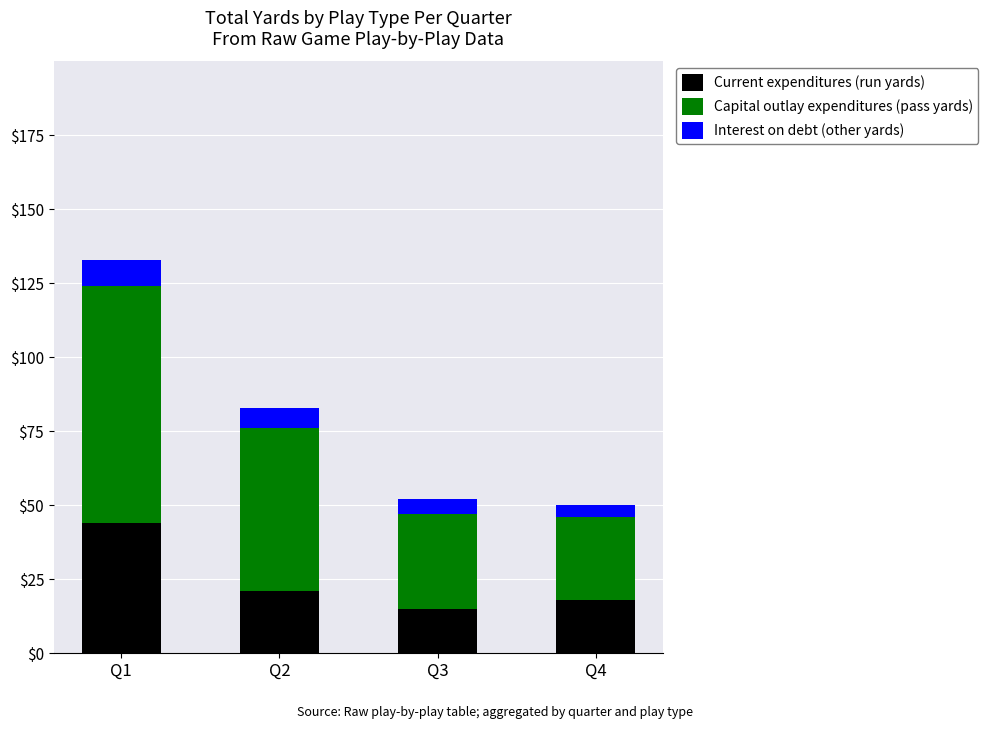

What is the minimum value for Current expenditures (run yards)?

15